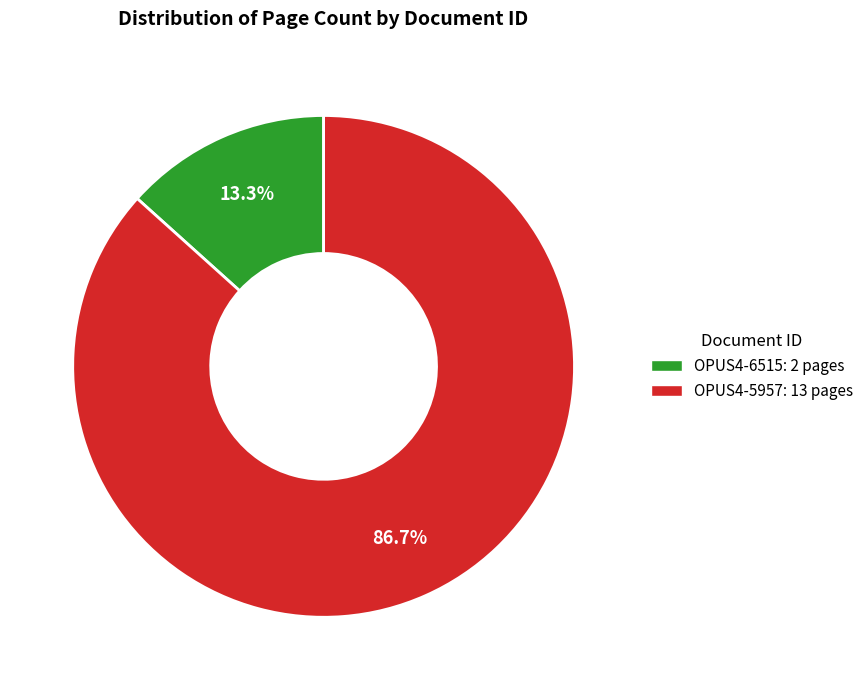

What percentage is NOT represented by OPUS4-5957?

13.3%